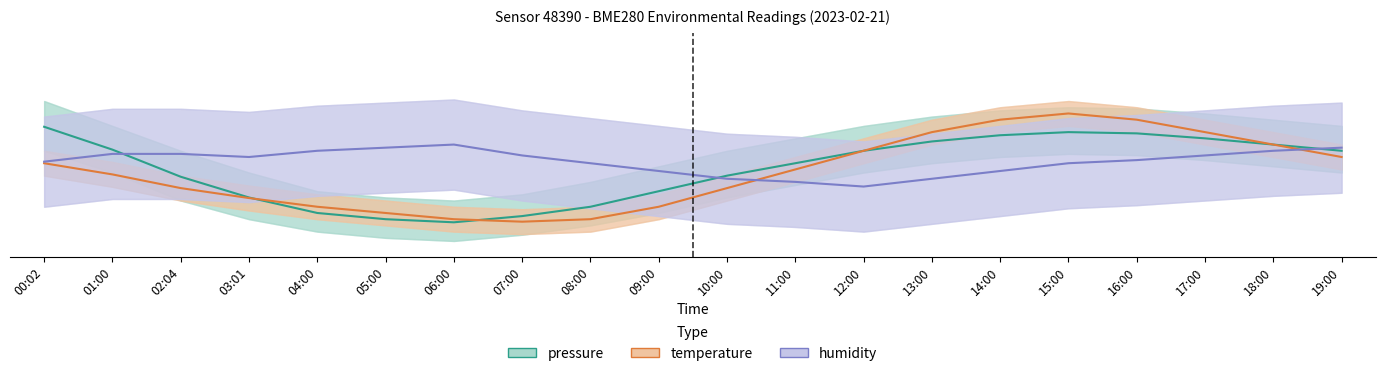

True or false: pressure and temperature intersect in this chart.

True